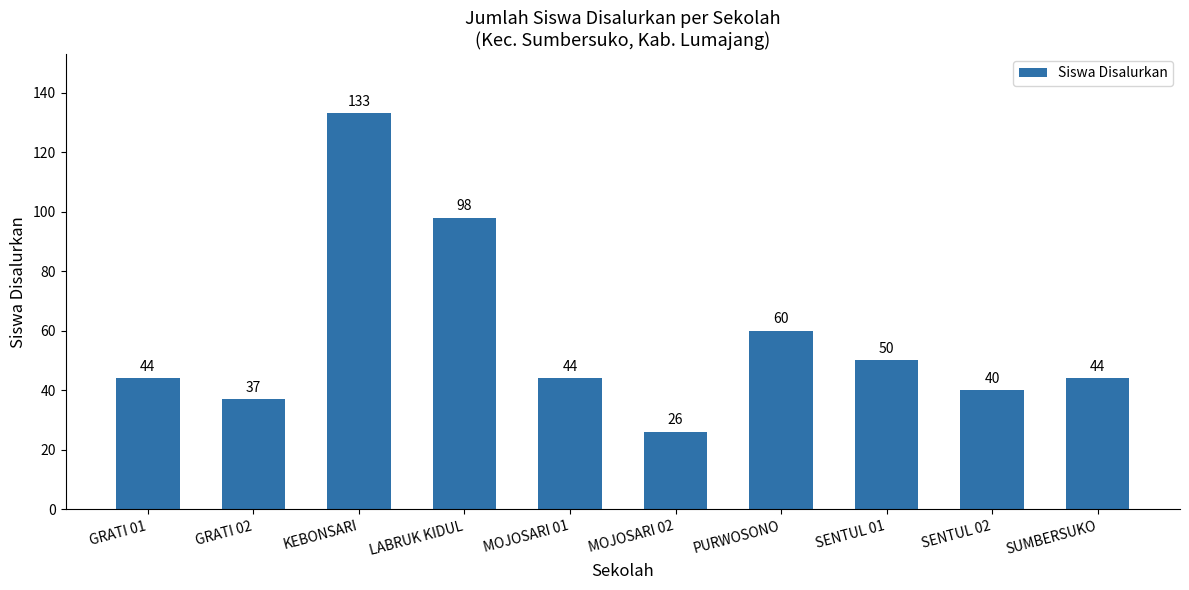

How many bars are there in total?

10